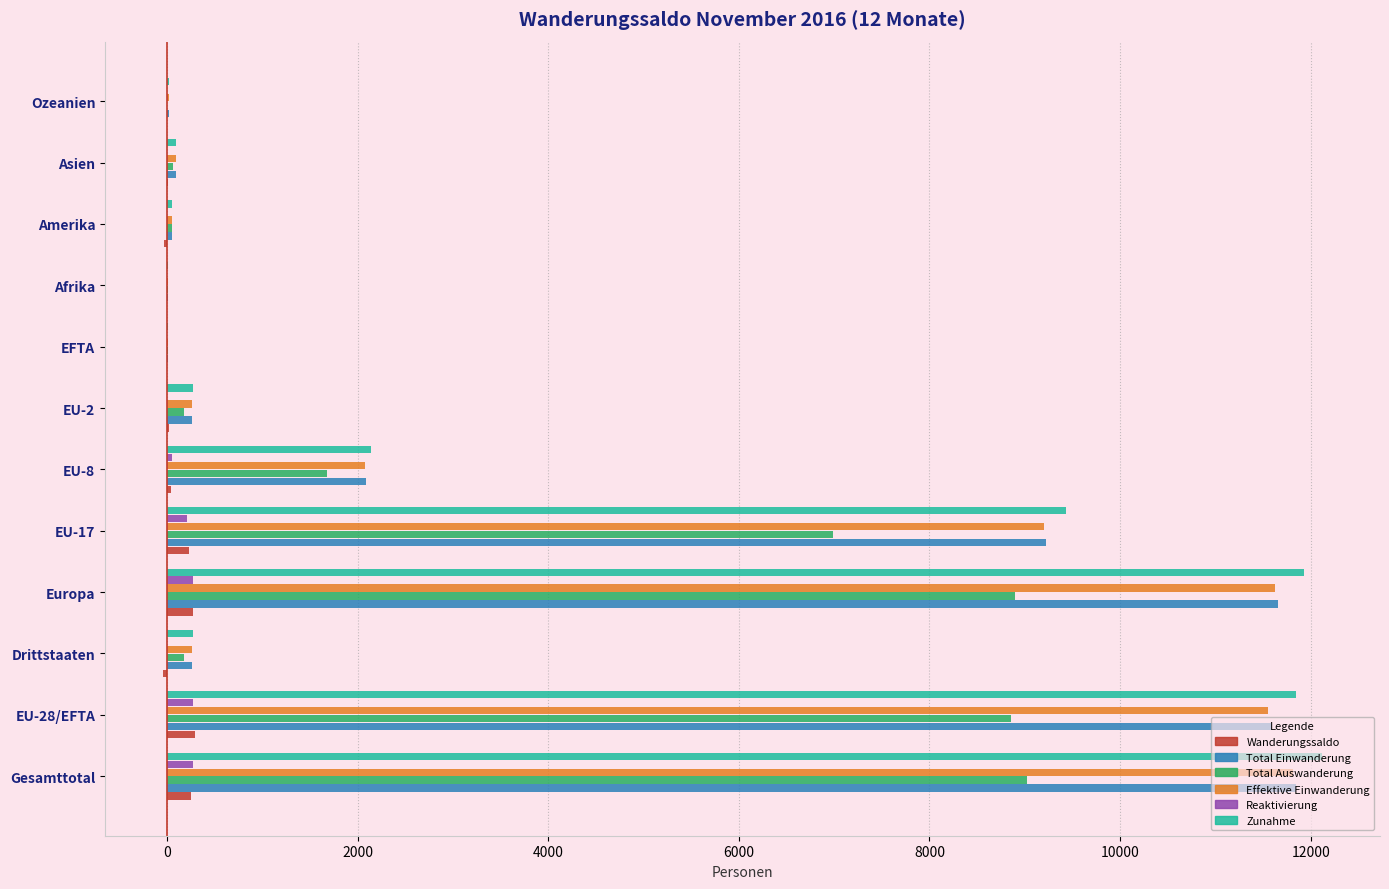

What is the sum of all Reaktivierung values?

1088